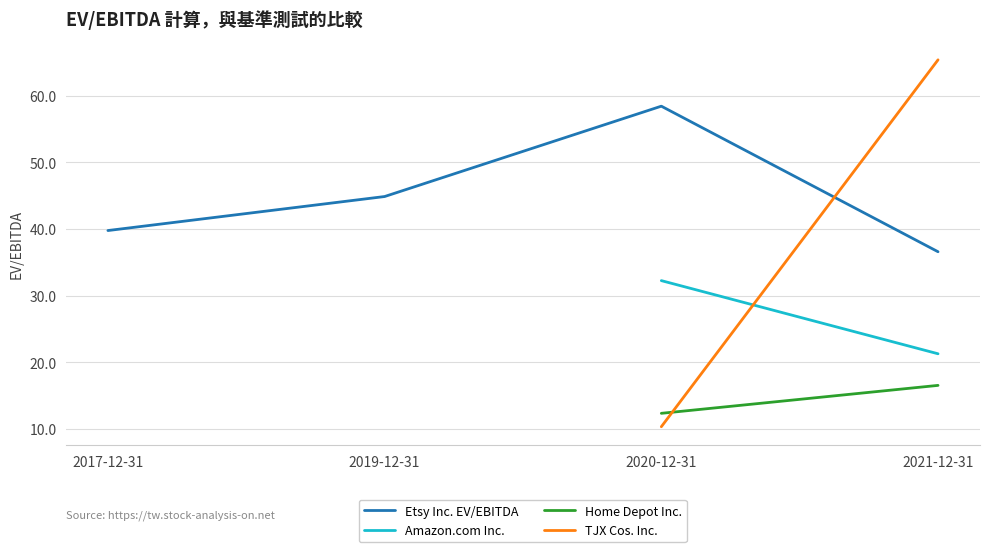

Which series changed the most between 2017-12-31 and 2019-12-31?

Etsy Inc. EV/EBITDA